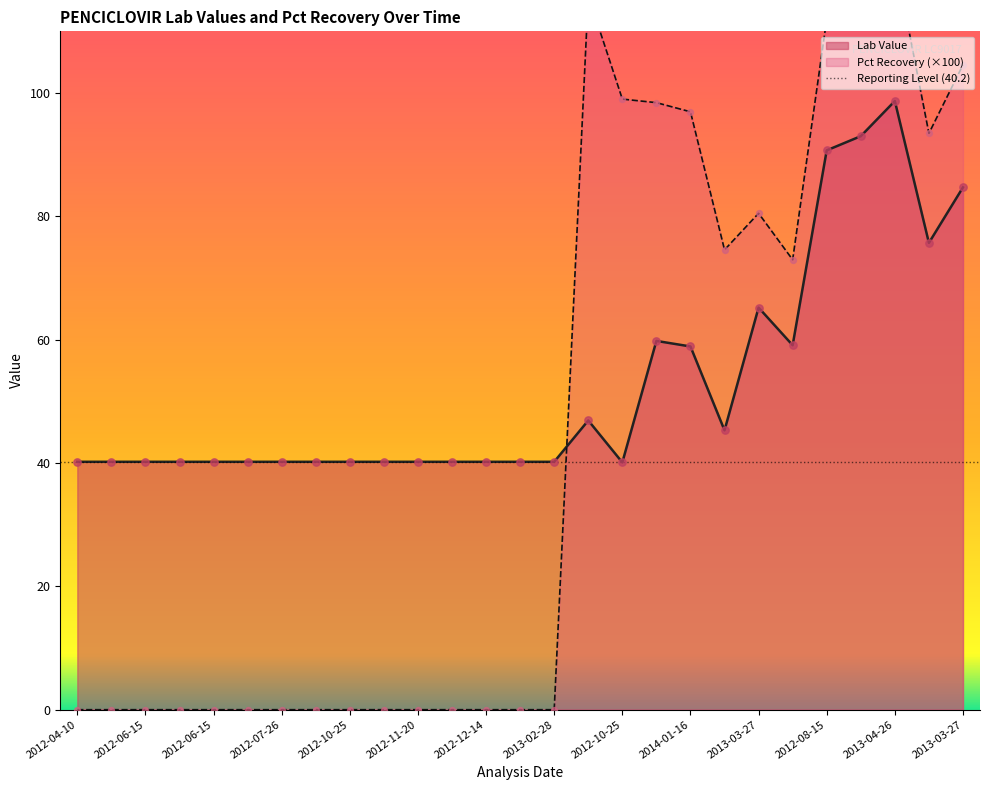

At which category is the sum across all series the highest?

2013-04-26